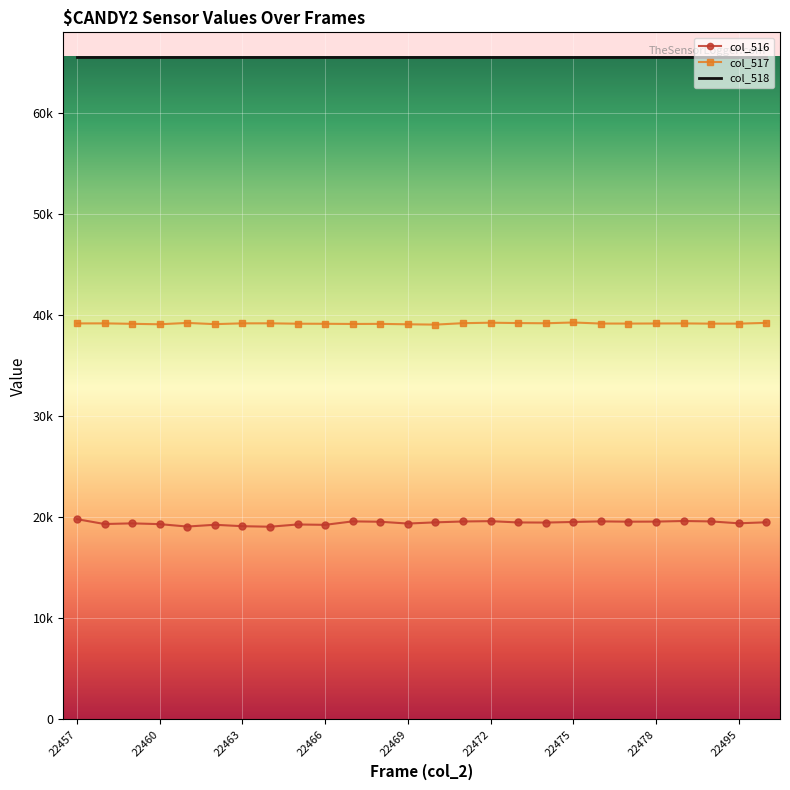

What are all the series names shown in the legend?

col_516, col_517, col_518